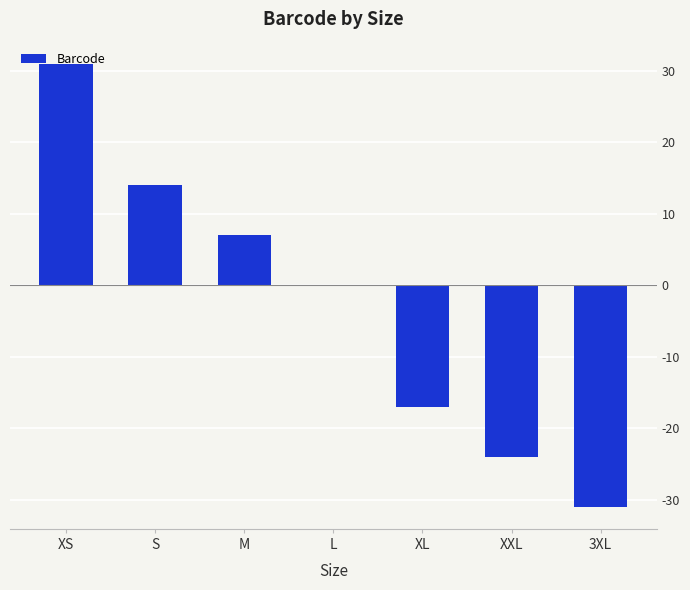

Reading left to right, what are all the values shown in this chart?

31	14	7	0	-17	-24	-31